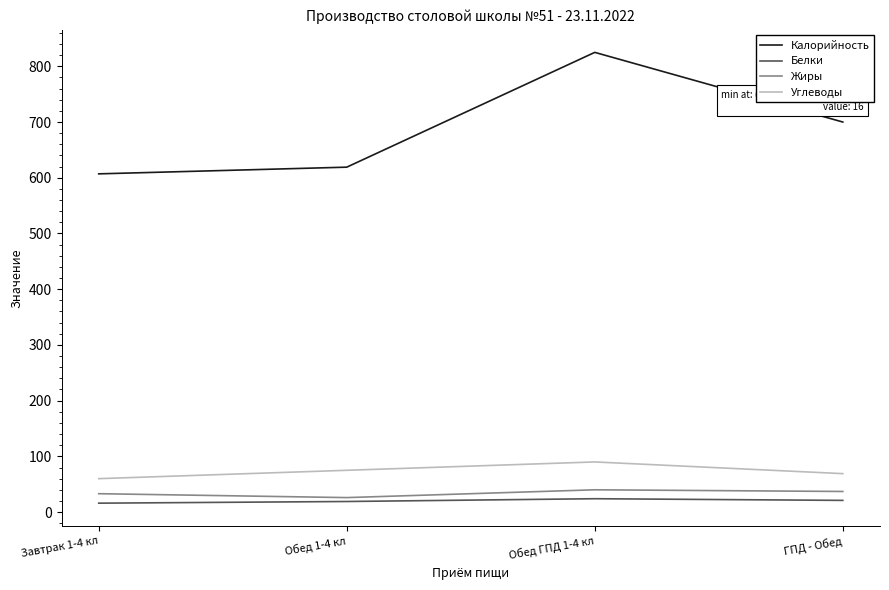

At which category is the sum across all series the highest?

Обед ГПД 1-4 кл